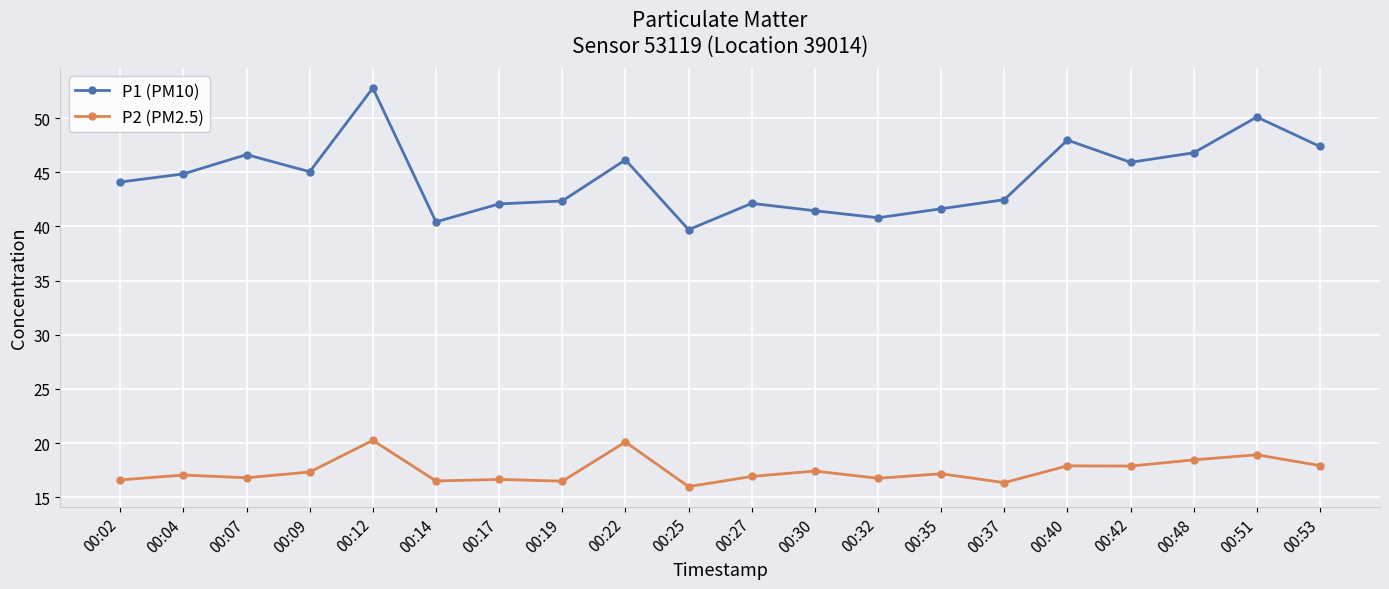

What is the sum of the P2 (PM2.5) values at 00:17 and 00:07?

33.5